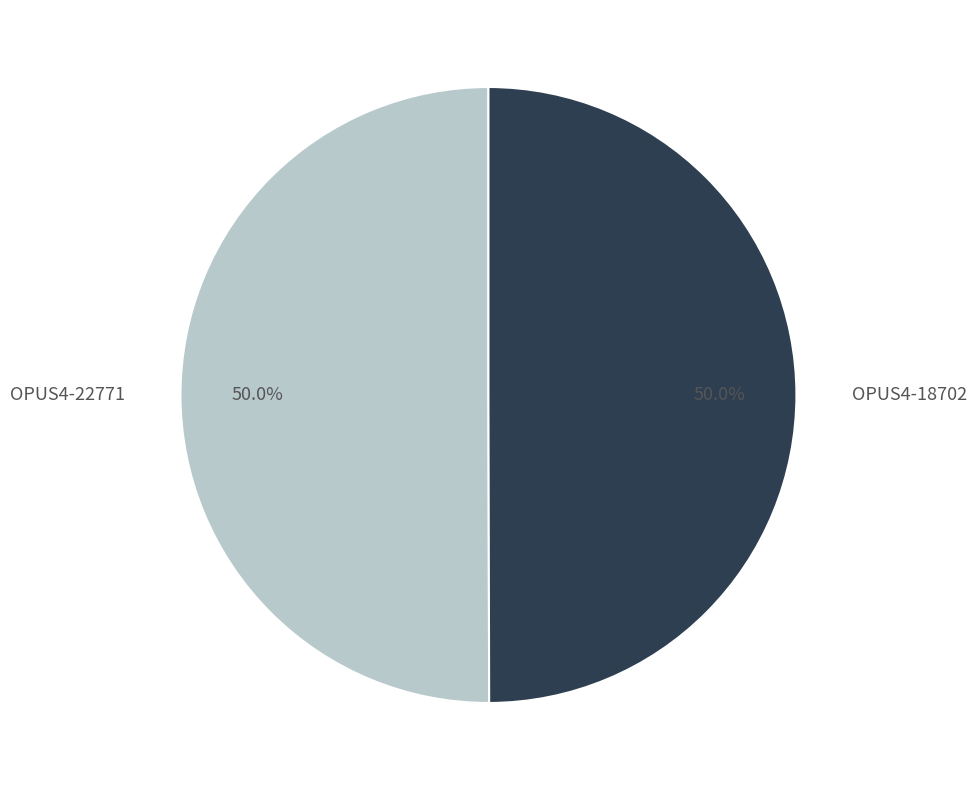

Combined, do OPUS4-18702 and OPUS4-22771 account for over 50%?

Yes